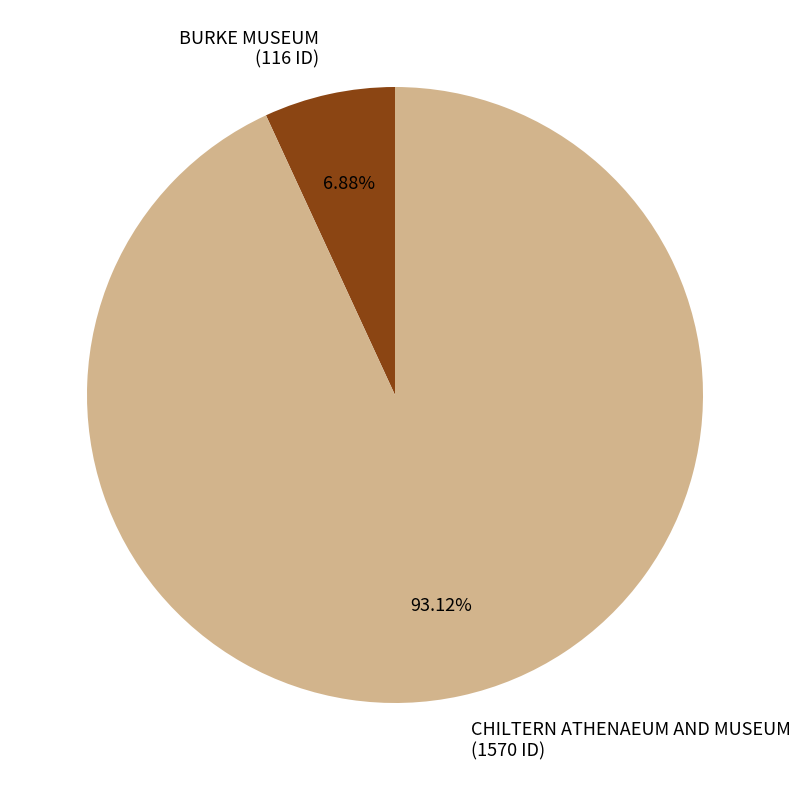

Which category accounts for the majority?

CHILTERN ATHENAEUM AND MUSEUM